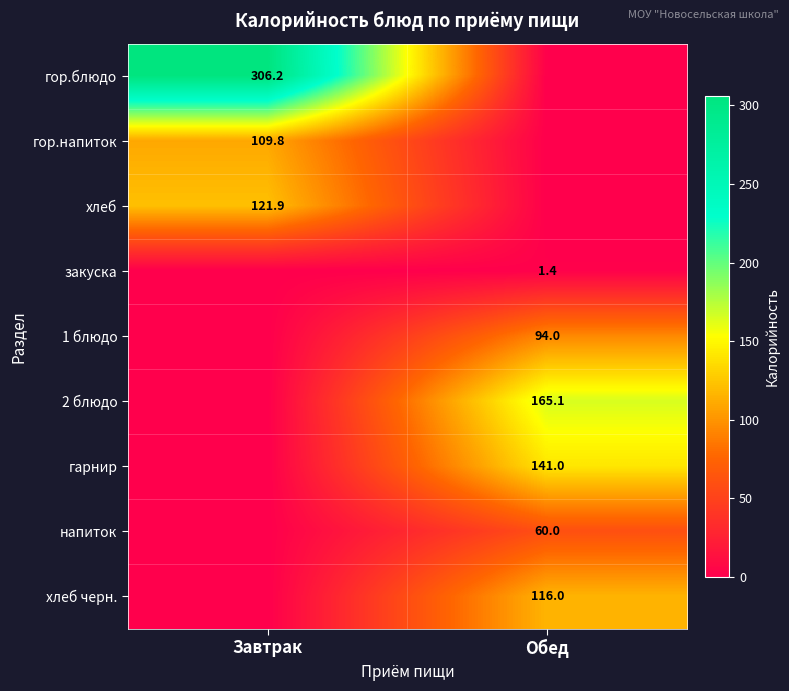

The закуска series shows 1.8 at Обед. True or false?

False